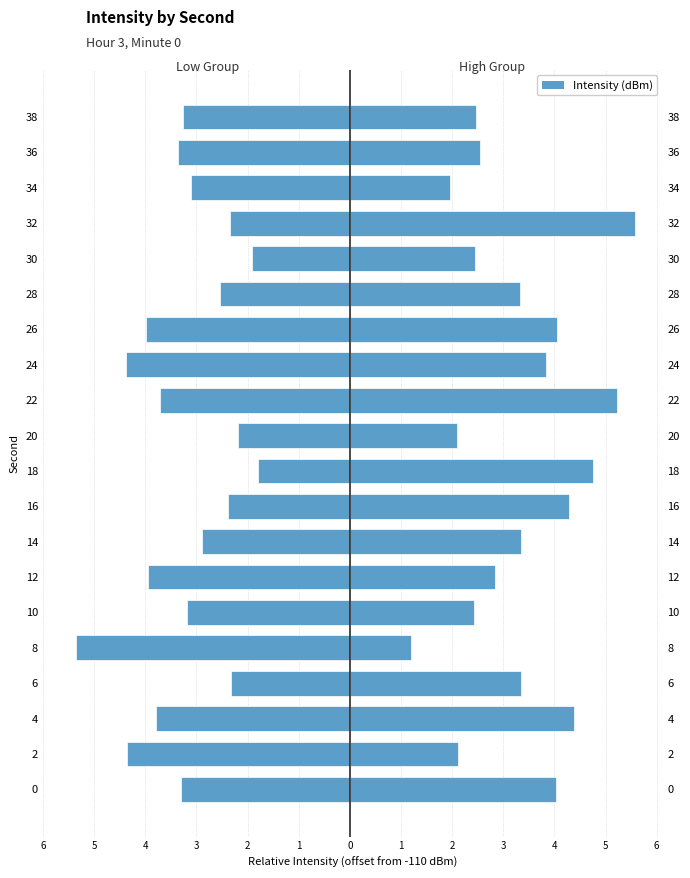

Which series changed the most between 30 and 38?

Low Intensity Group